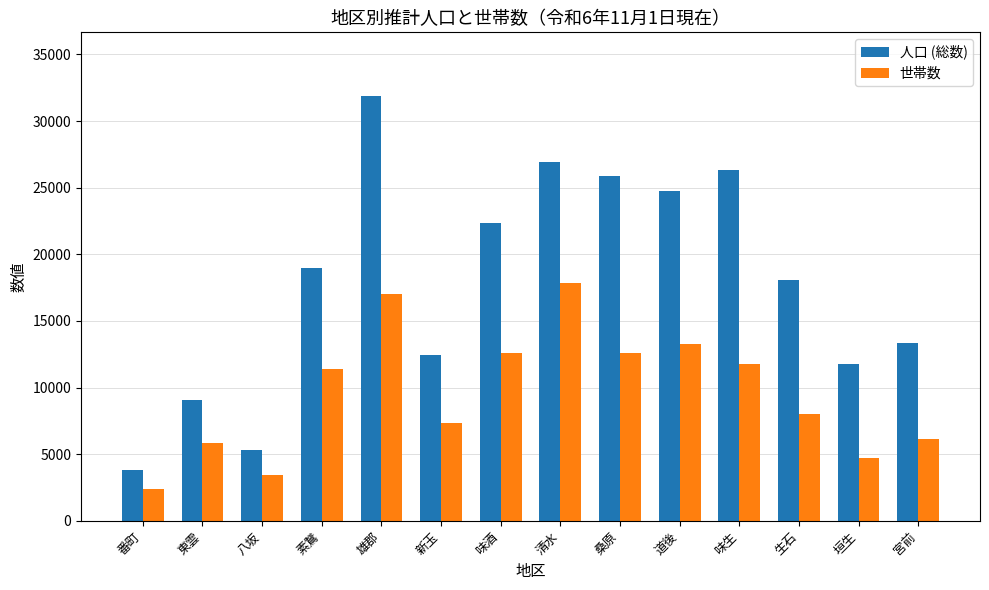

Which series has the widest spread of values?

人口 (総数)